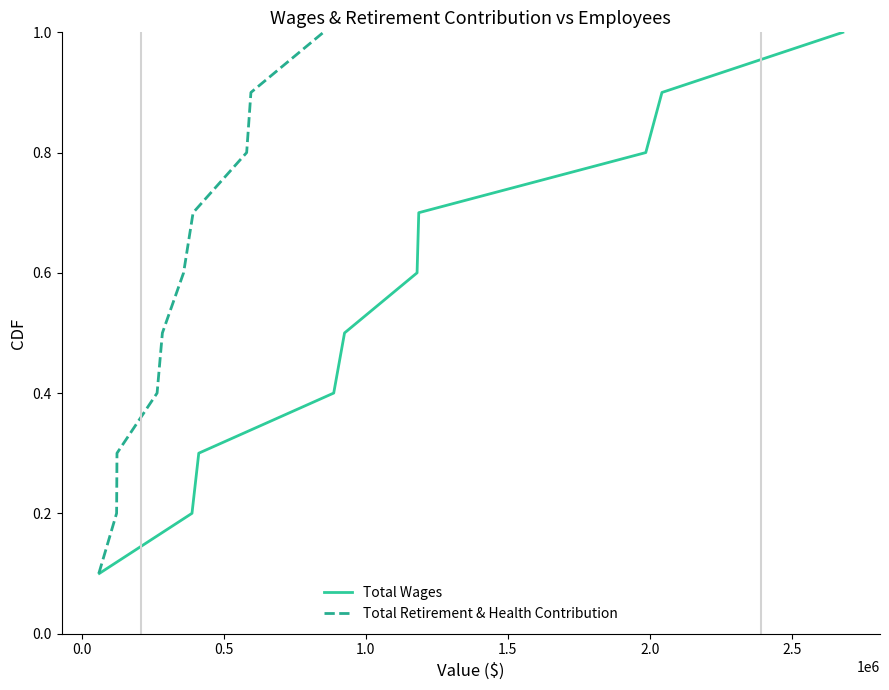

What is the maximum value for Total Wages?

1.0